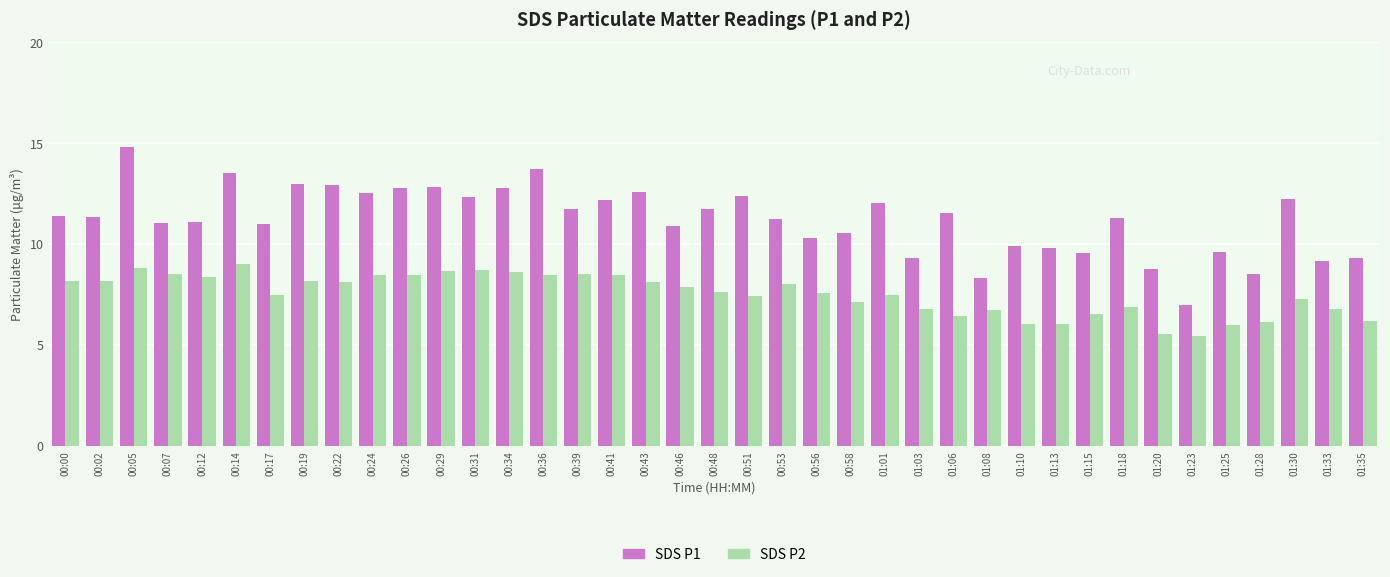

The value of SDS P2 at 00:29 is 8.7. True or false?

True